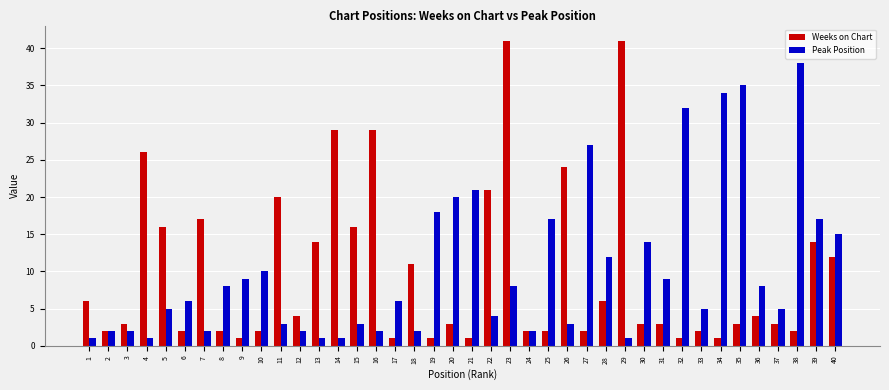

Which series has the largest total across all categories?

Peak Position